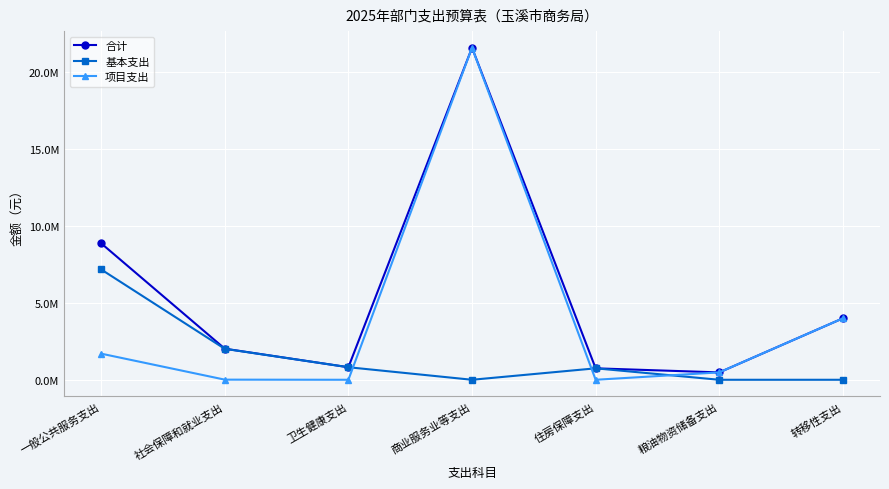

At which category does 项目支出 reach its first local valley?

卫生健康支出